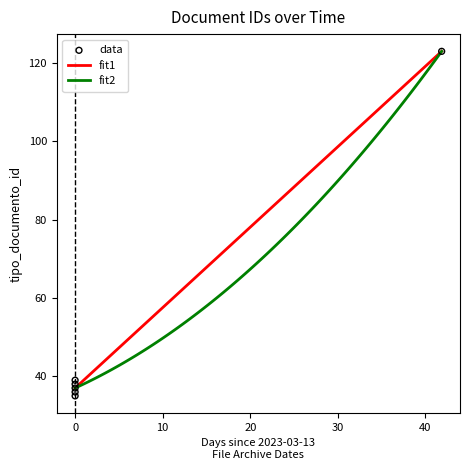

What is the minimum value for fit2?

37.0